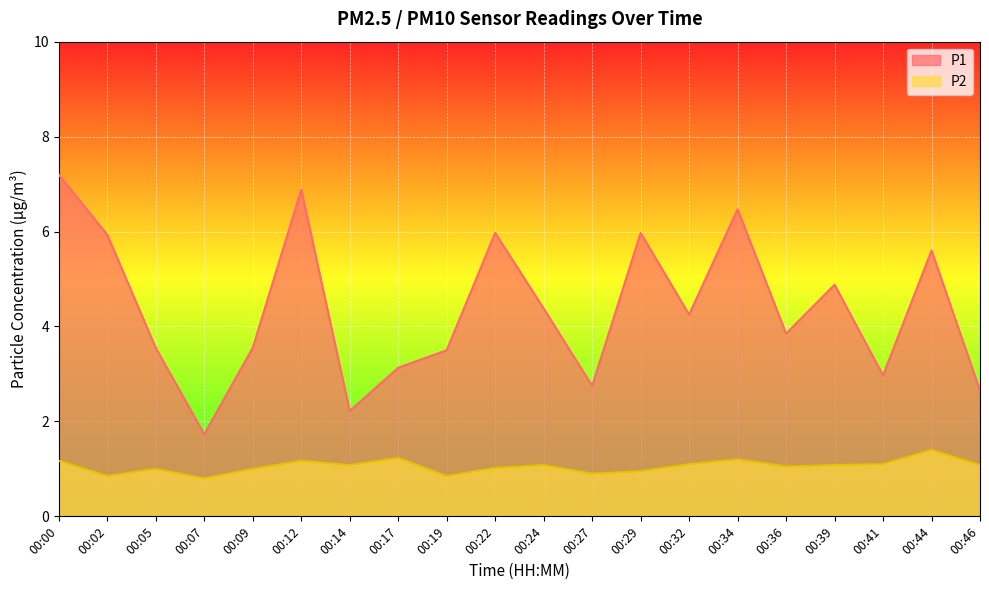

Where is P2 nearest to the value 1?

00:05